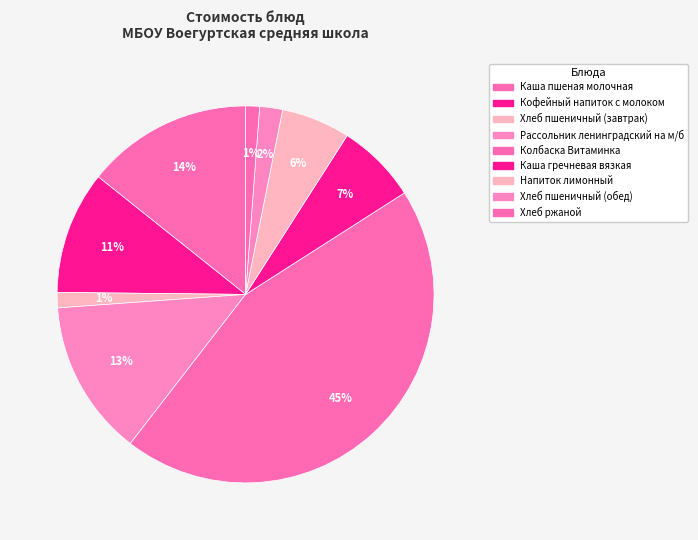

How many slices are in this pie chart?

9